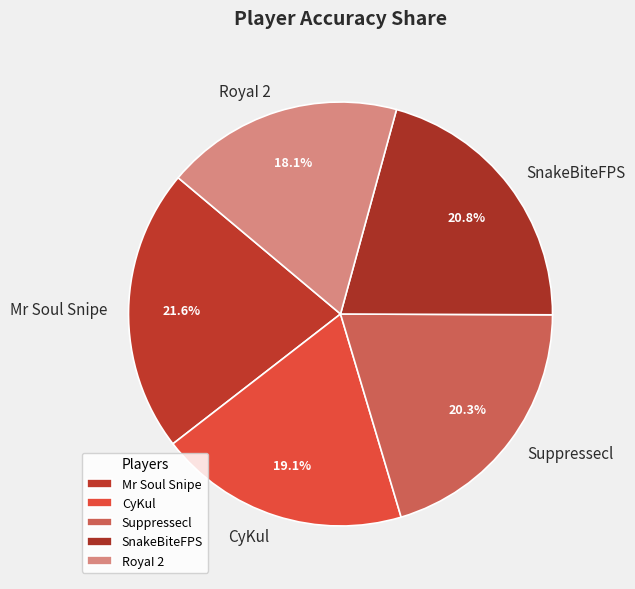

Does CyKul account for over 50% of the chart?

No